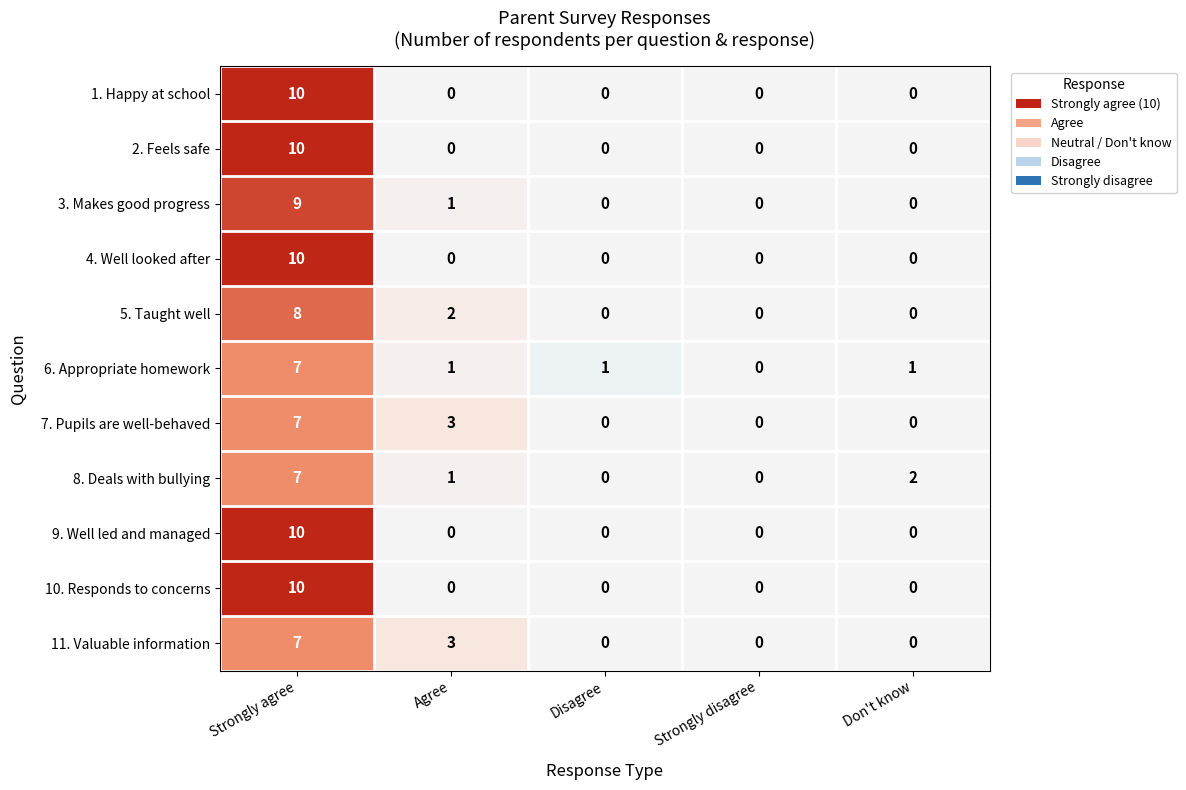

What is the difference between the maximum and second lowest values in the 2. Feels safe series?

10